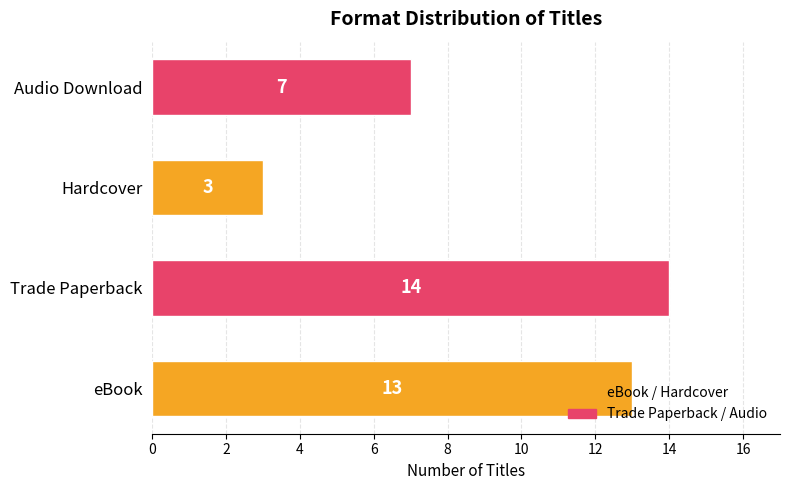

Rank the categories by value from lowest to highest.

Hardcover, Audio Download, eBook, Trade Paperback